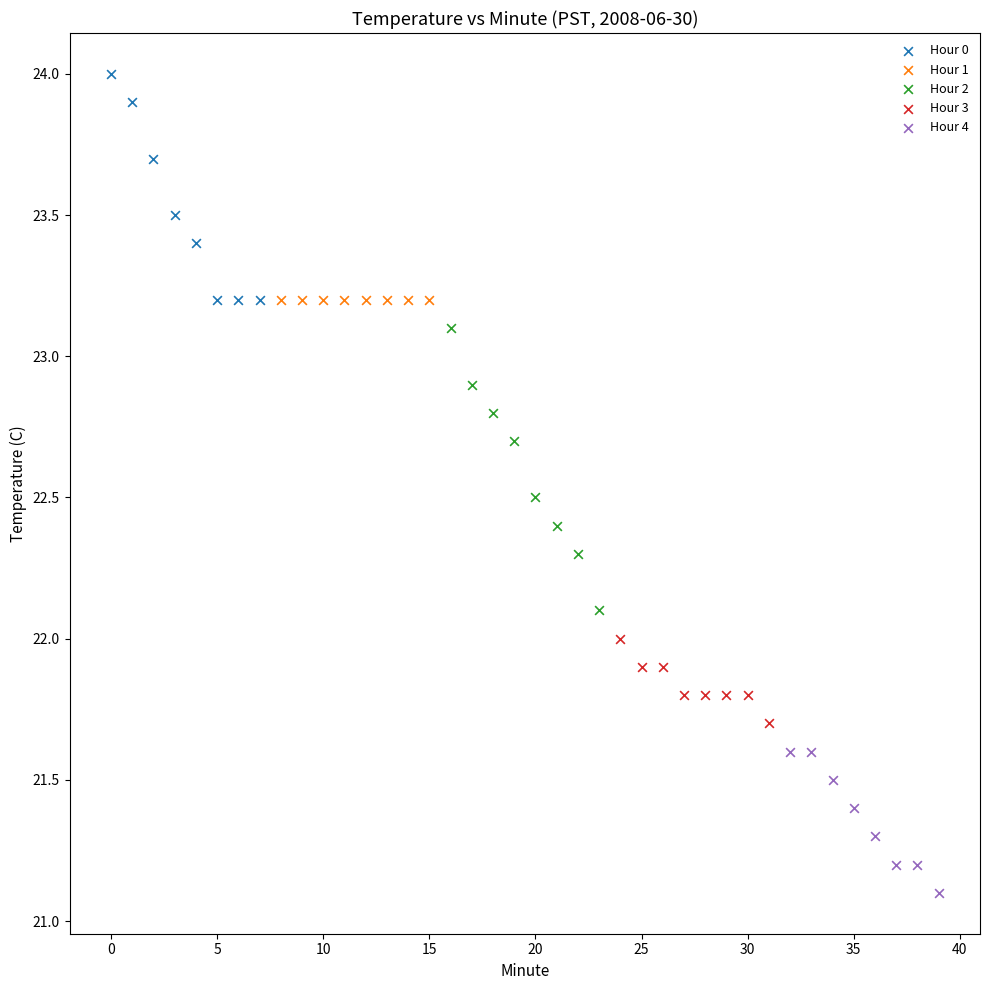

Which series contains the lowest Y value?

Hour 4